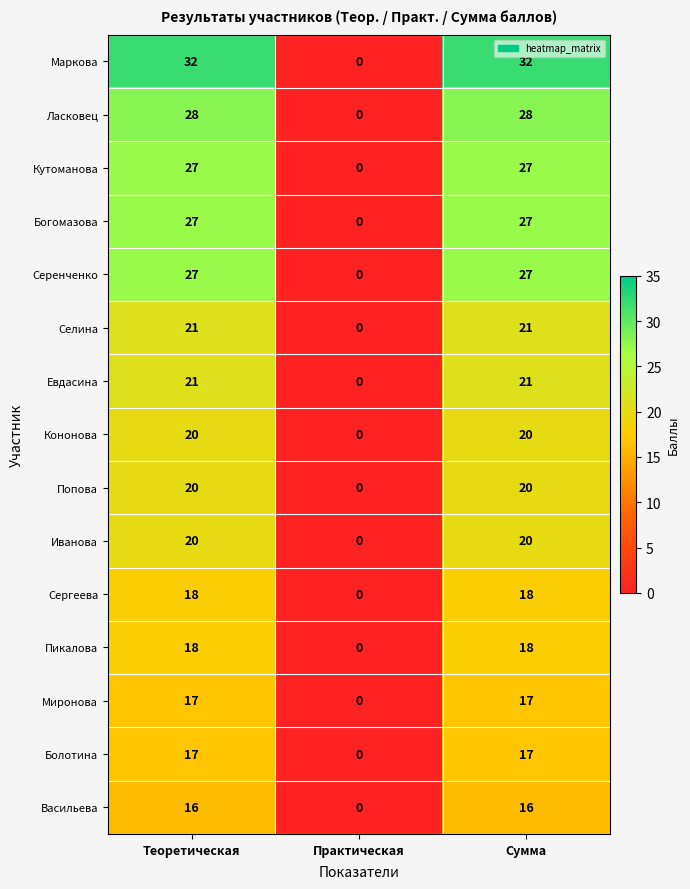

Which series has the largest total across all categories?

Маркова